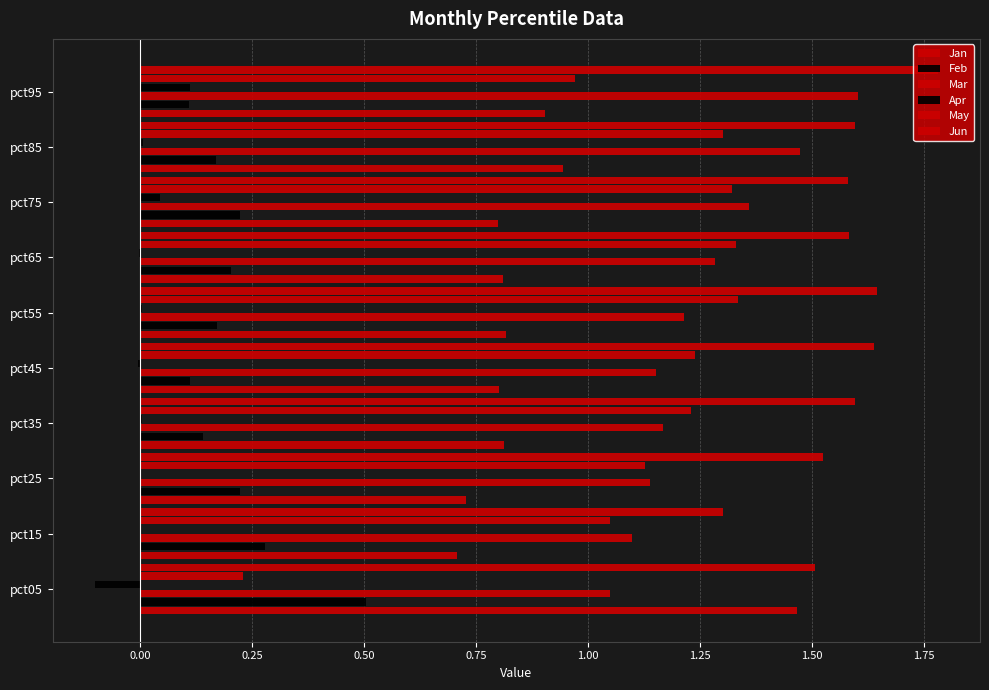

Which series has the largest range (max minus min)?

May